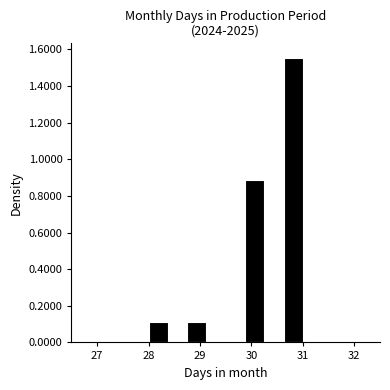

Around what value on the x-axis is the tallest bar? Give the approximate position of its centre, as read against the axis.

30.8